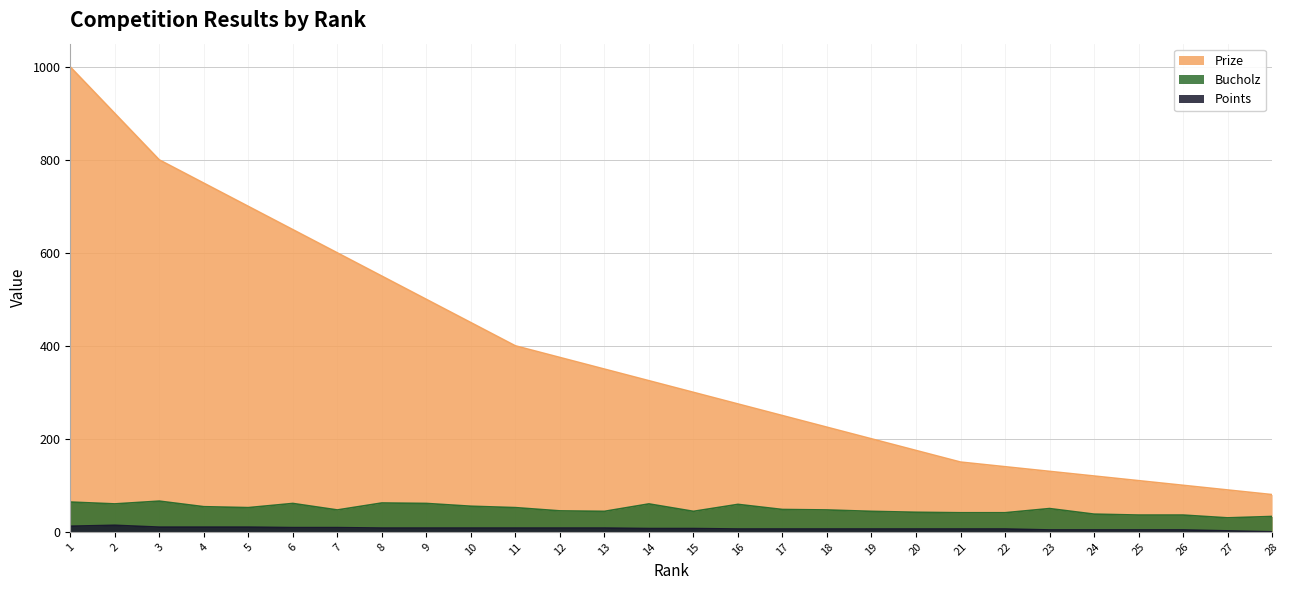

Is it true that Prize equals 450 at 10?

True